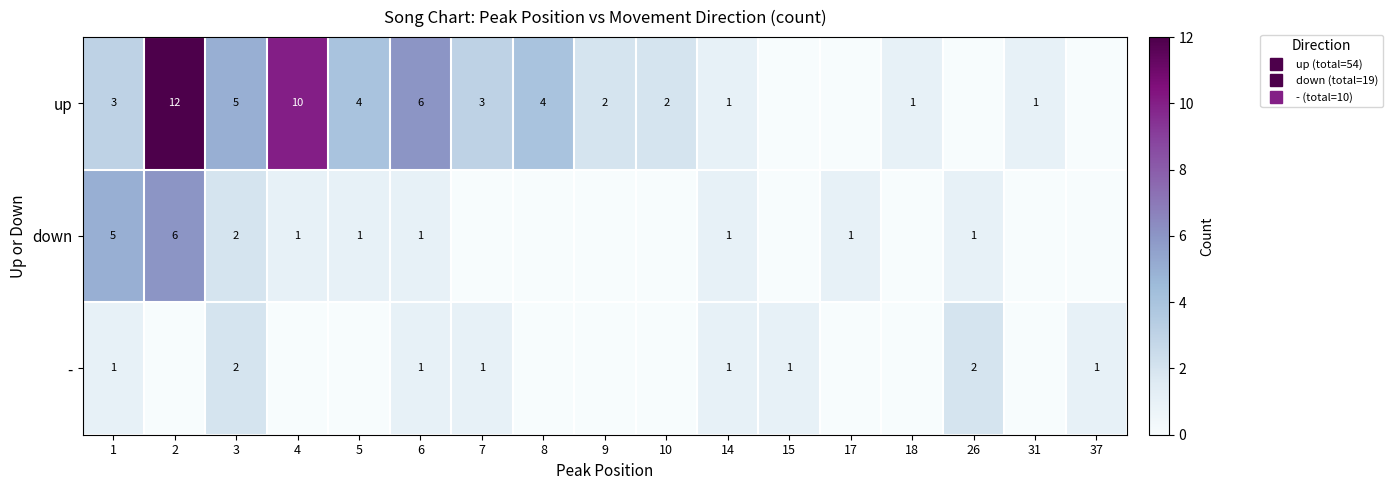

Which series has the largest total across all categories?

up